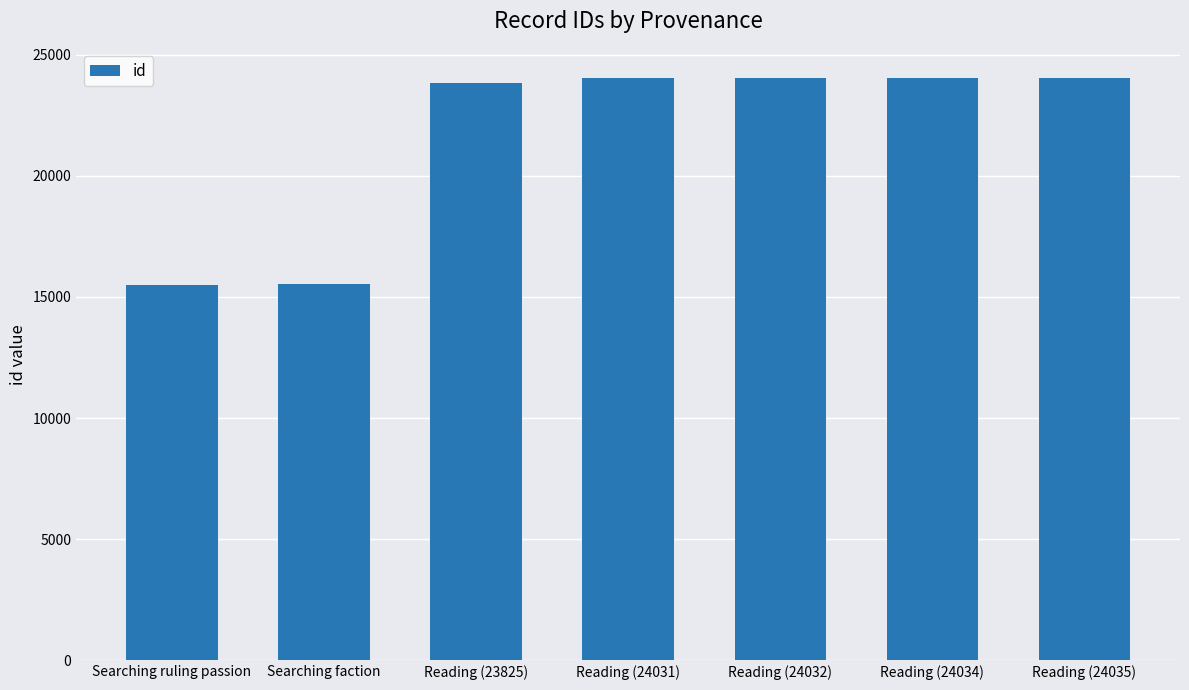

What is the sum of the values at Searching ruling passion and Reading (24034)?

39506